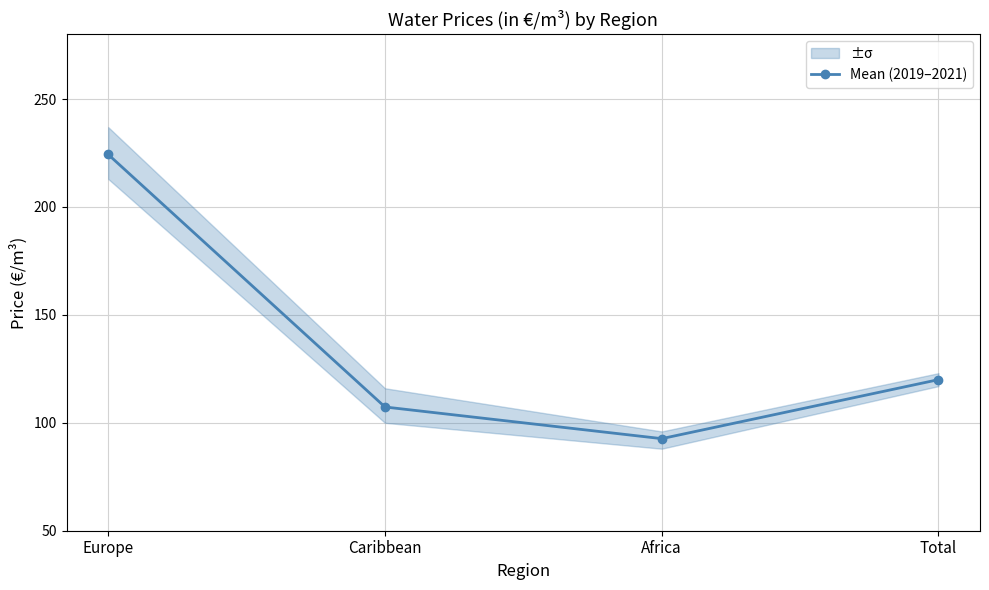

How many values are below 120?

2